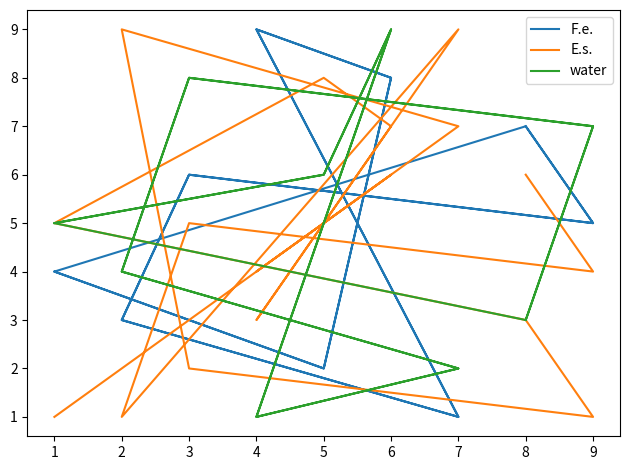

How many lines are shown in the chart?

3